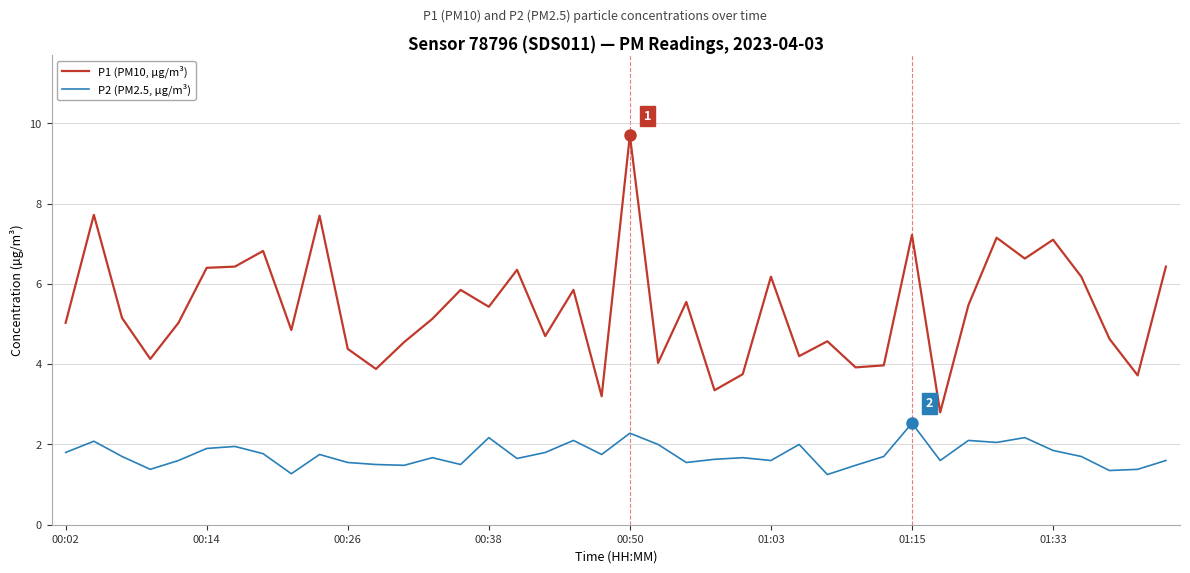

How many interior local peaks does the P2 (PM2.5, µg/m³) series have?

12